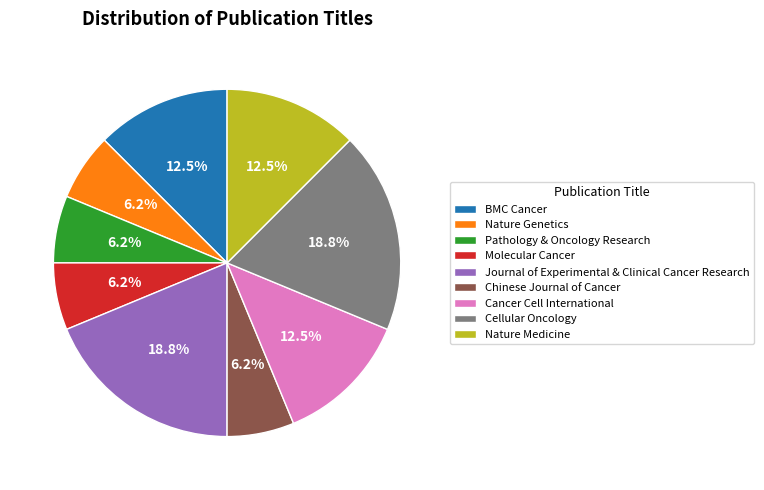

To the nearest percent, what percentage of the pie is Chinese Journal of Cancer?

6%